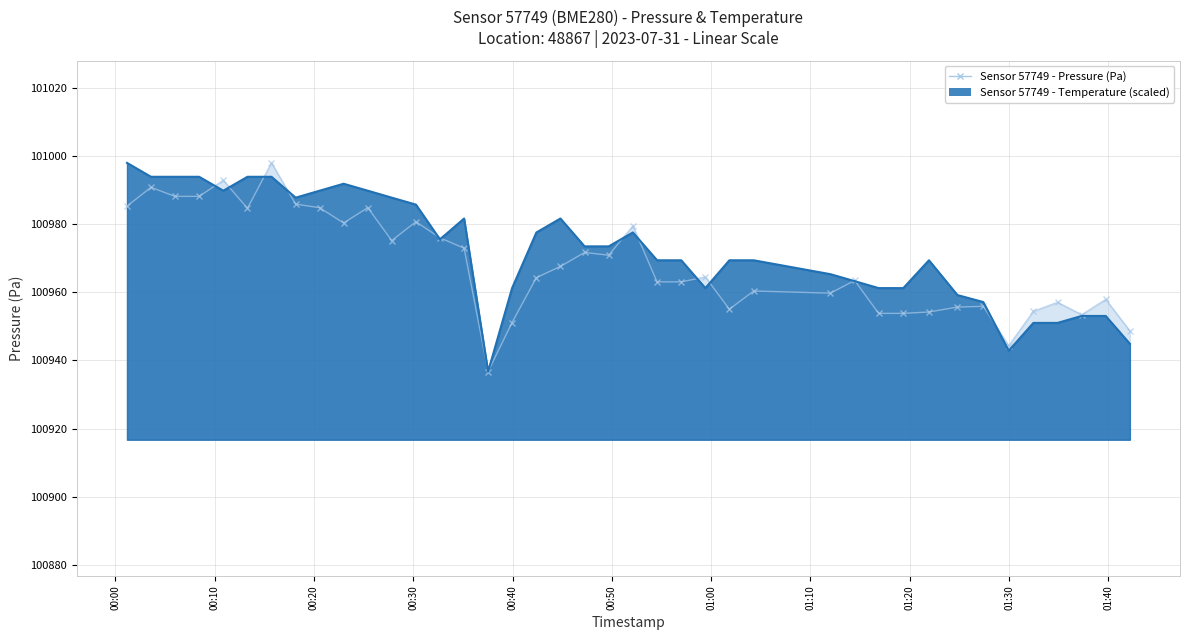

How many interior local valleys does the pressure series have?

9